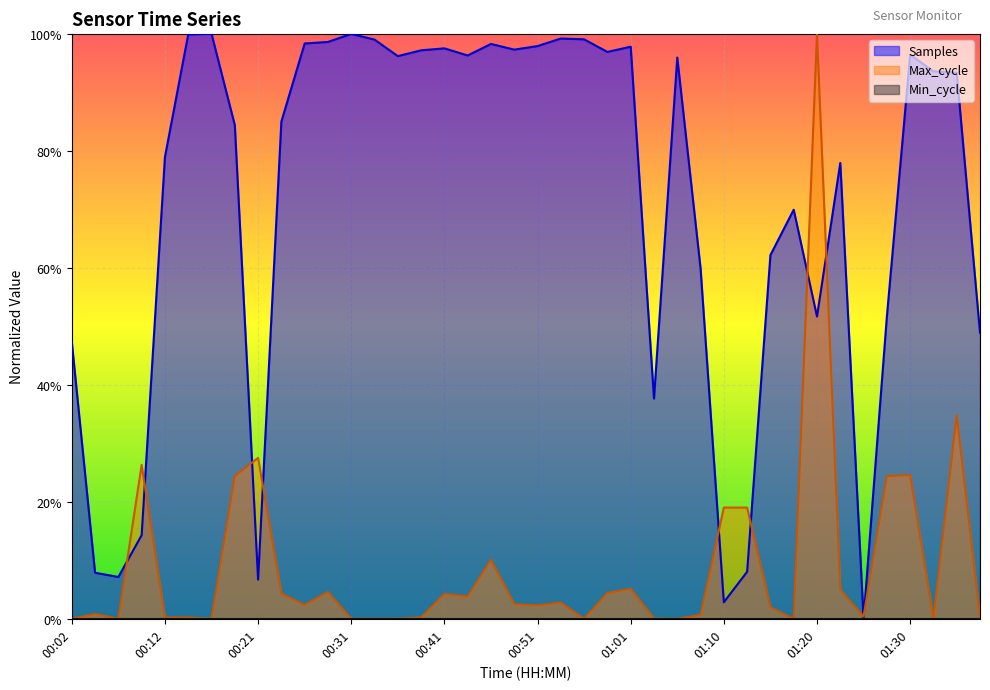

How many interior local peaks does the Samples series have?

10